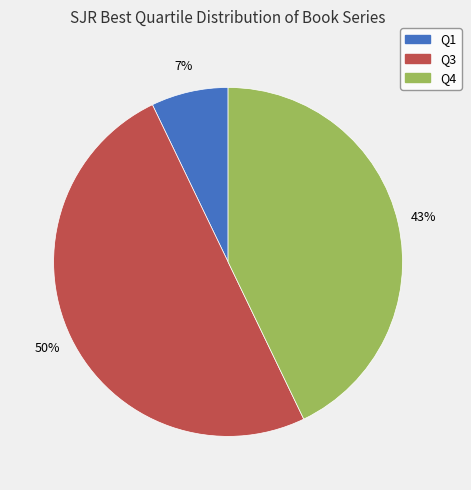

Is the sum of Q4 and Q3 greater than half?

Yes